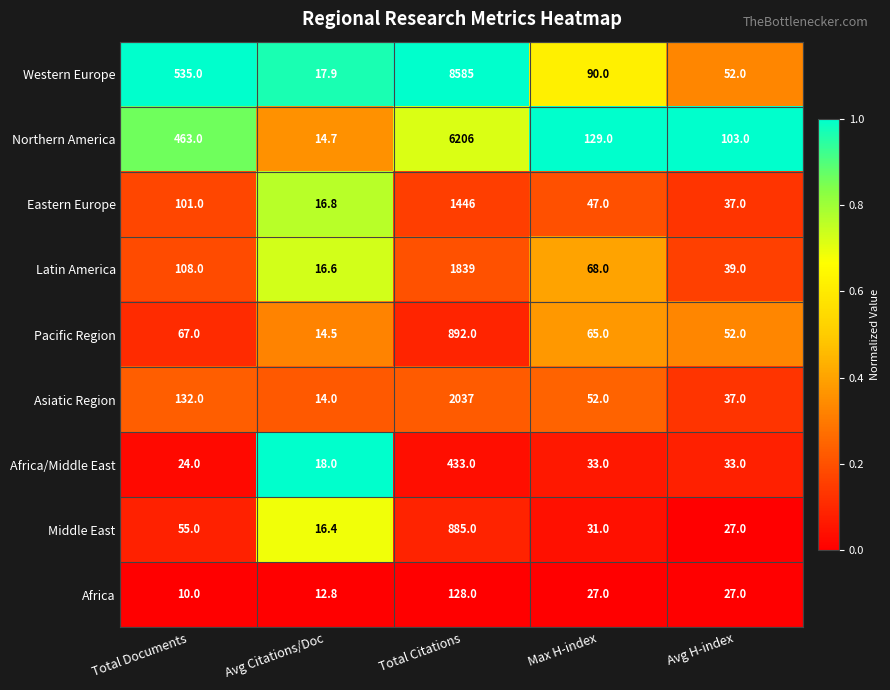

Which series has the widest spread of values?

Western Europe